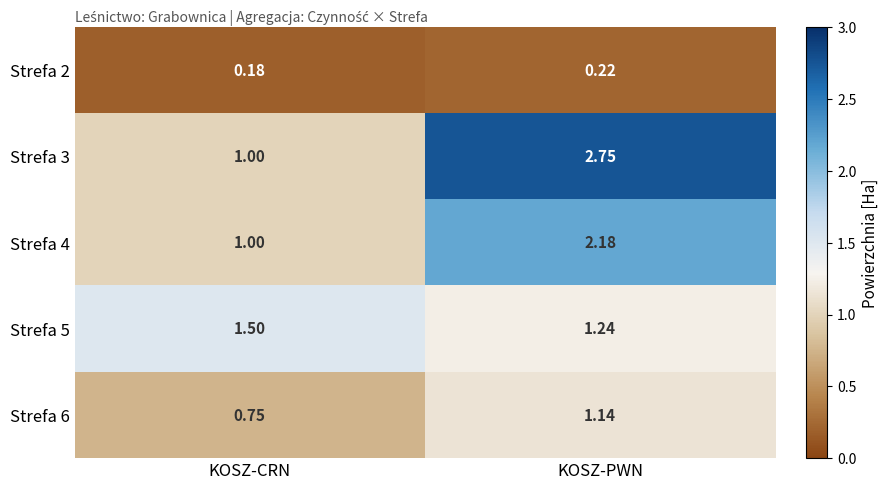

At which label does Strefa 3 reach its peak?

KOSZ-PWN